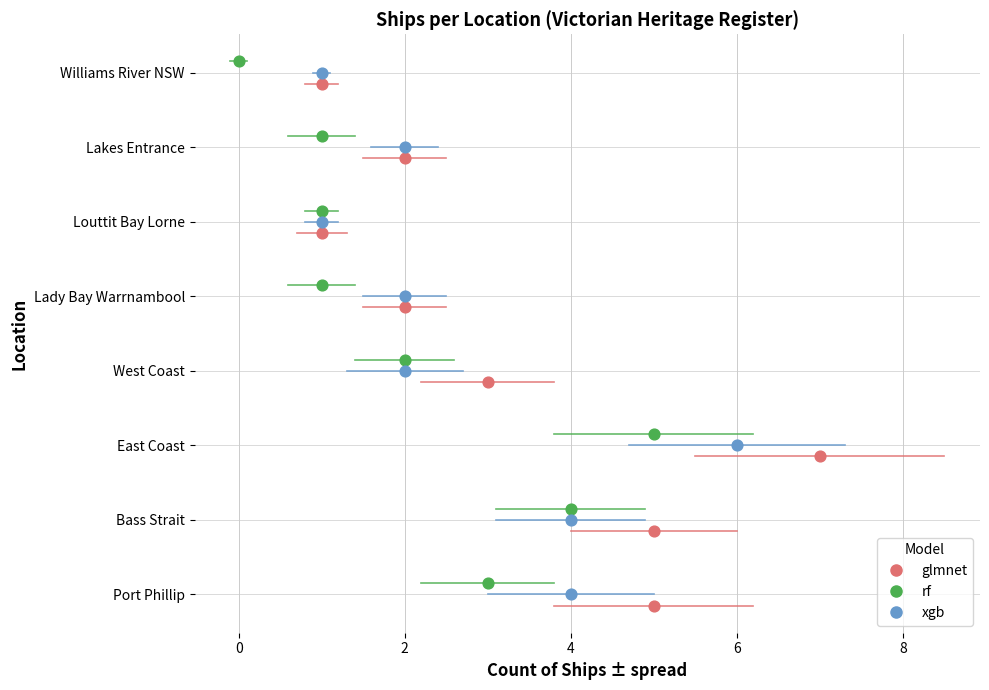

Which series has the largest Y range (max minus min)?

glmnet